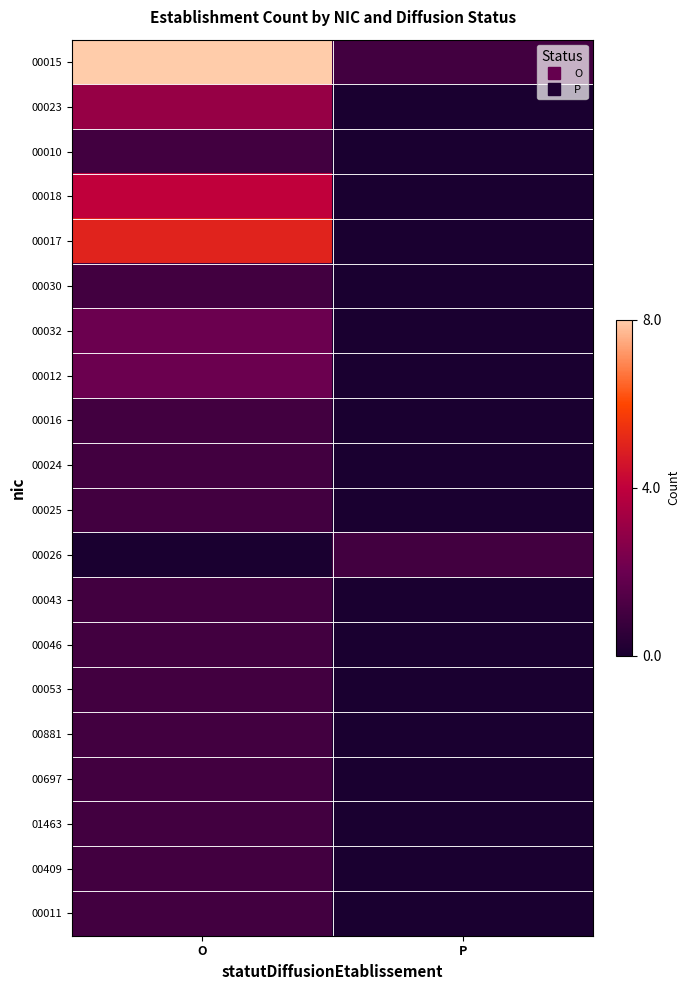

Reading left to right, what are all the values shown in this chart?

00015: O=8	P=1
00023: O=3	P=0
00010: O=1	P=0
00018: O=4	P=0
00017: O=5	P=0
00030: O=1	P=0
00032: O=2	P=0
00012: O=2	P=0
00016: O=1	P=0
00024: O=1	P=0
00025: O=1	P=0
00026: O=0	P=1
00043: O=1	P=0
00046: O=1	P=0
00053: O=1	P=0
00881: O=1	P=0
00697: O=1	P=0
01463: O=1	P=0
00409: O=1	P=0
00011: O=1	P=0